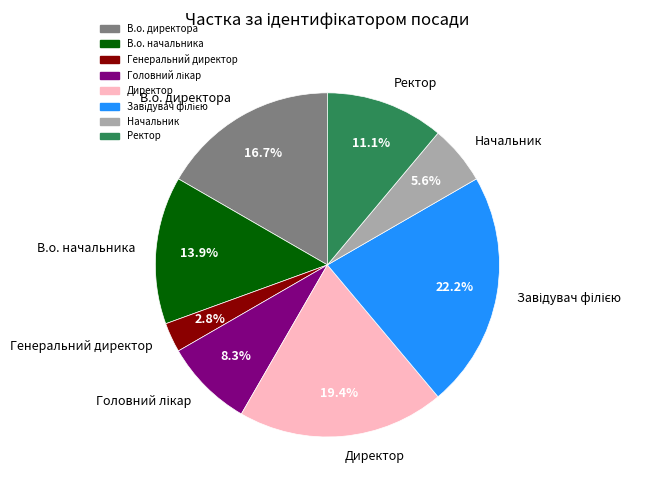

What percentage is NOT represented by В.о. директора?

83.3%